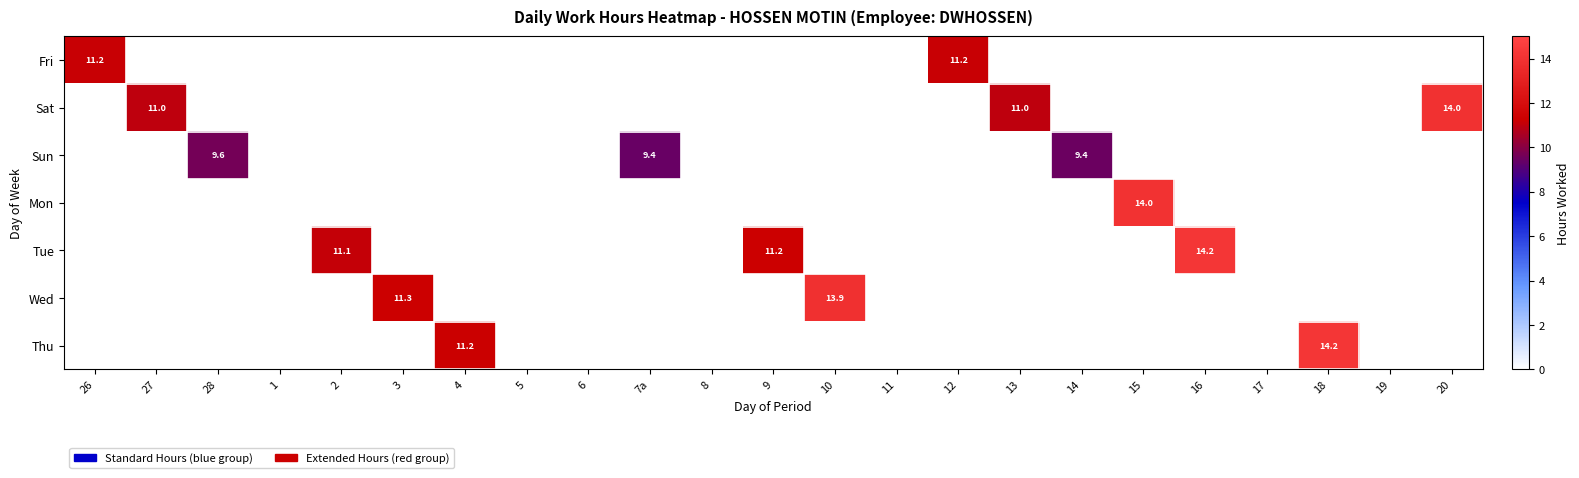

The value of Mon at 15 is 14.0. True or false?

True